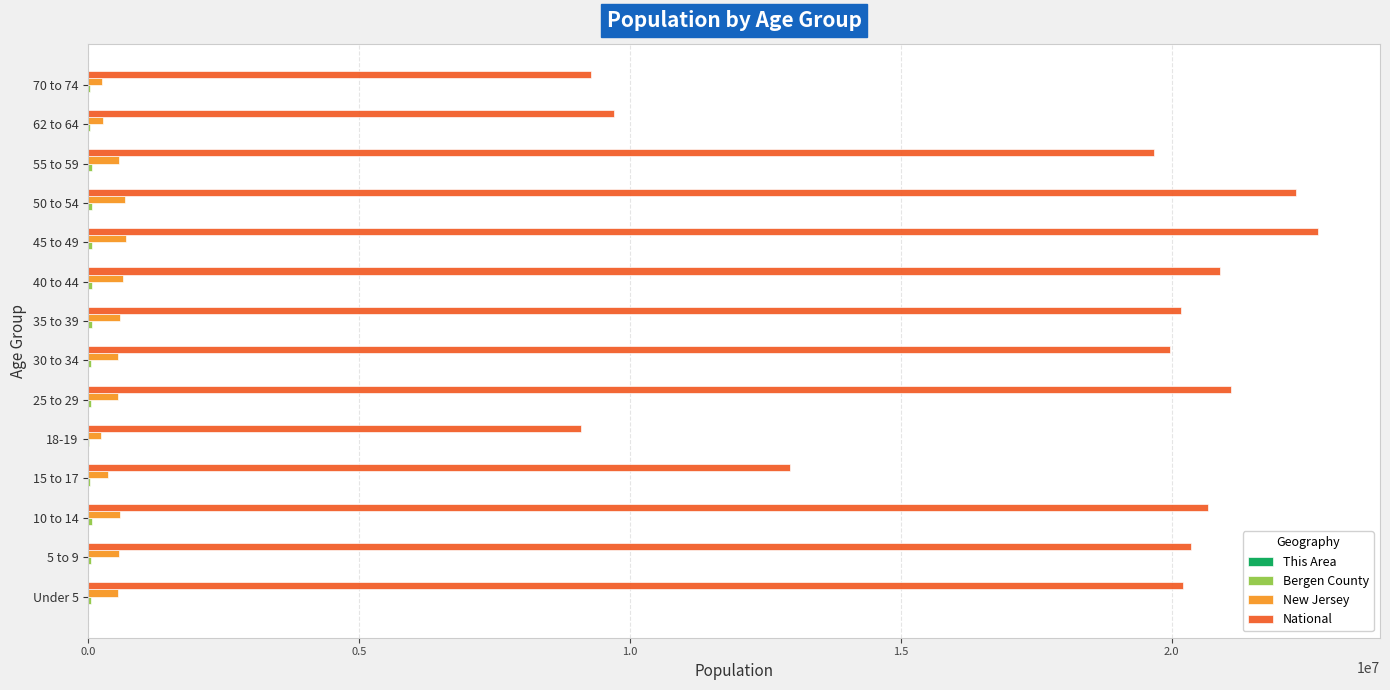

Count the number of categories in the chart.

14